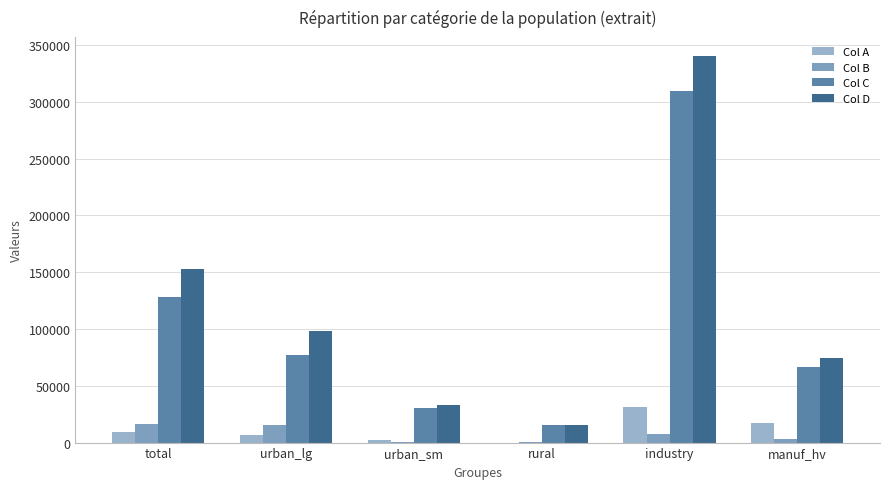

Which series has the widest spread of values?

Col D